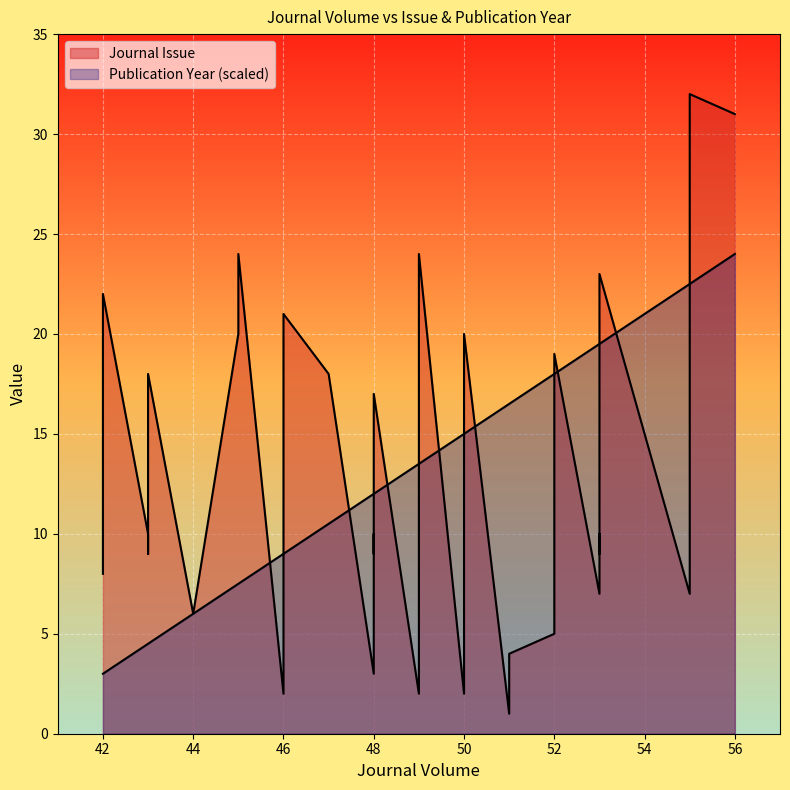

Between which two adjacent categories do Publication Year and Journal Issue first intersect?

45 and 46